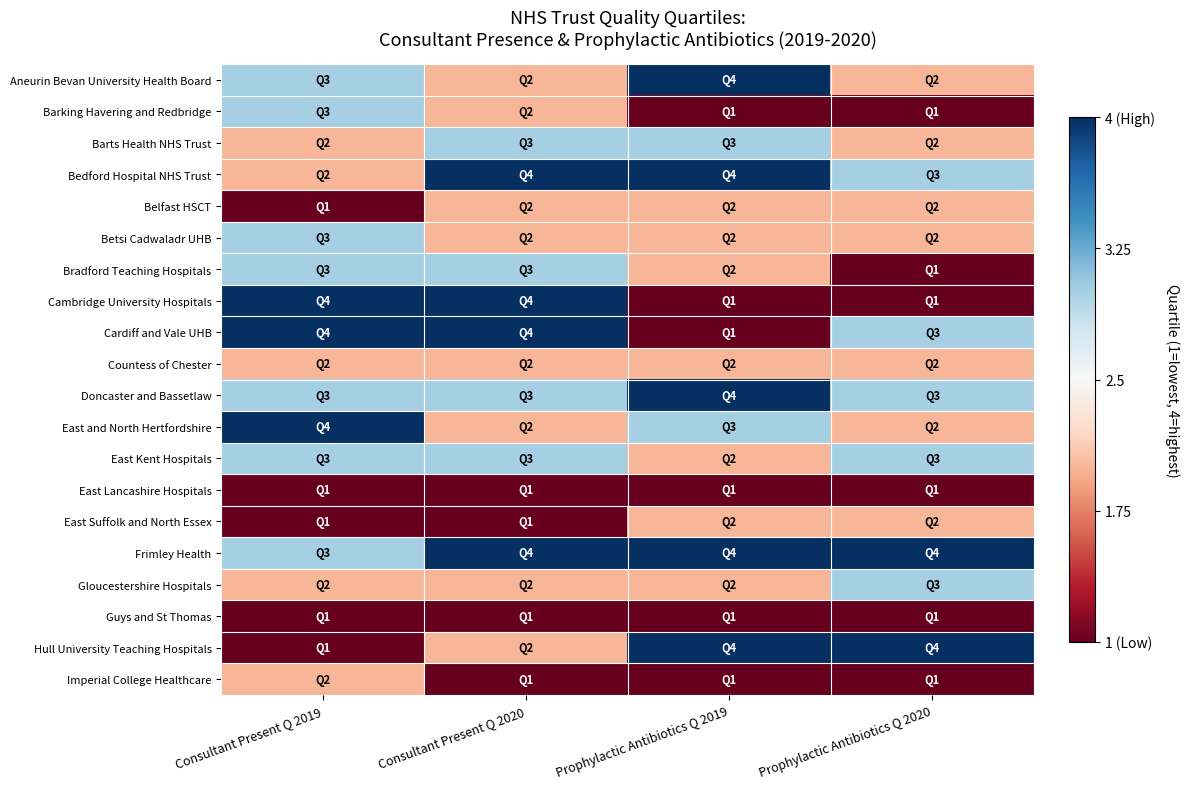

Reading left to right, list all the values displayed in this chart.

Aneurin Bevan University Health Board: Consultant Present Q 2019=3	Consultant Present Q 2020=2	Prophylactic Antibiotics Q 2019=4	Prophylactic Antibiotics Q 2020=2
Barking Havering and Redbridge: Consultant Present Q 2019=3	Consultant Present Q 2020=2	Prophylactic Antibiotics Q 2019=1	Prophylactic Antibiotics Q 2020=1
Barts Health NHS Trust: Consultant Present Q 2019=2	Consultant Present Q 2020=3	Prophylactic Antibiotics Q 2019=3	Prophylactic Antibiotics Q 2020=2
Bedford Hospital NHS Trust: Consultant Present Q 2019=2	Consultant Present Q 2020=4	Prophylactic Antibiotics Q 2019=4	Prophylactic Antibiotics Q 2020=3
Belfast HSCT: Consultant Present Q 2019=1	Consultant Present Q 2020=2	Prophylactic Antibiotics Q 2019=2	Prophylactic Antibiotics Q 2020=2
Betsi Cadwaladr UHB: Consultant Present Q 2019=3	Consultant Present Q 2020=2	Prophylactic Antibiotics Q 2019=2	Prophylactic Antibiotics Q 2020=2
Bradford Teaching Hospitals: Consultant Present Q 2019=3	Consultant Present Q 2020=3	Prophylactic Antibiotics Q 2019=2	Prophylactic Antibiotics Q 2020=1
Cambridge University Hospitals: Consultant Present Q 2019=4	Consultant Present Q 2020=4	Prophylactic Antibiotics Q 2019=1	Prophylactic Antibiotics Q 2020=1
Cardiff and Vale UHB: Consultant Present Q 2019=4	Consultant Present Q 2020=4	Prophylactic Antibiotics Q 2019=1	Prophylactic Antibiotics Q 2020=3
Countess of Chester: Consultant Present Q 2019=2	Consultant Present Q 2020=2	Prophylactic Antibiotics Q 2019=2	Prophylactic Antibiotics Q 2020=2
Doncaster and Bassetlaw: Consultant Present Q 2019=3	Consultant Present Q 2020=3	Prophylactic Antibiotics Q 2019=4	Prophylactic Antibiotics Q 2020=3
East and North Hertfordshire: Consultant Present Q 2019=4	Consultant Present Q 2020=2	Prophylactic Antibiotics Q 2019=3	Prophylactic Antibiotics Q 2020=2
East Kent Hospitals: Consultant Present Q 2019=3	Consultant Present Q 2020=3	Prophylactic Antibiotics Q 2019=2	Prophylactic Antibiotics Q 2020=3
East Lancashire Hospitals: Consultant Present Q 2019=1	Consultant Present Q 2020=1	Prophylactic Antibiotics Q 2019=1	Prophylactic Antibiotics Q 2020=1
East Suffolk and North Essex: Consultant Present Q 2019=1	Consultant Present Q 2020=1	Prophylactic Antibiotics Q 2019=2	Prophylactic Antibiotics Q 2020=2
Frimley Health: Consultant Present Q 2019=3	Consultant Present Q 2020=4	Prophylactic Antibiotics Q 2019=4	Prophylactic Antibiotics Q 2020=4
Gloucestershire Hospitals: Consultant Present Q 2019=2	Consultant Present Q 2020=2	Prophylactic Antibiotics Q 2019=2	Prophylactic Antibiotics Q 2020=3
Guys and St Thomas: Consultant Present Q 2019=1	Consultant Present Q 2020=1	Prophylactic Antibiotics Q 2019=1	Prophylactic Antibiotics Q 2020=1
Hull University Teaching Hospitals: Consultant Present Q 2019=1	Consultant Present Q 2020=2	Prophylactic Antibiotics Q 2019=4	Prophylactic Antibiotics Q 2020=4
Imperial College Healthcare: Consultant Present Q 2019=2	Consultant Present Q 2020=1	Prophylactic Antibiotics Q 2019=1	Prophylactic Antibiotics Q 2020=1